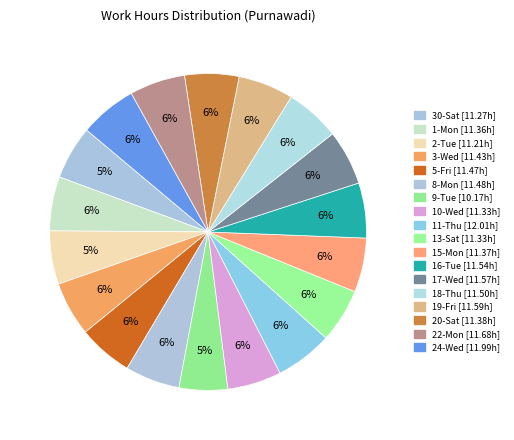

How many segments does this pie chart have?

18